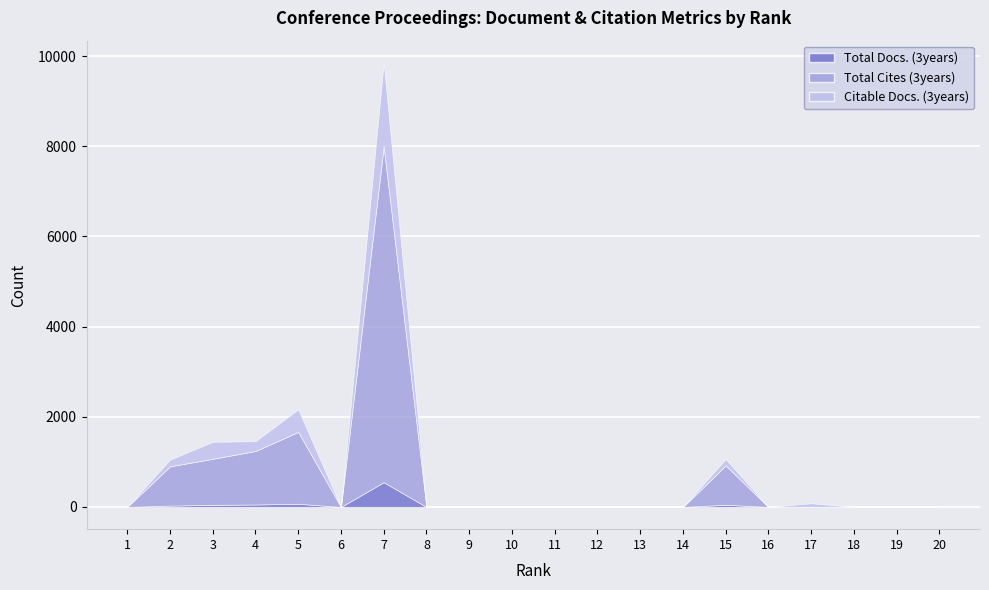

Is the value of Total Cites (3years) at 18 greater than the value of Total Docs. (3years) at 1?

No